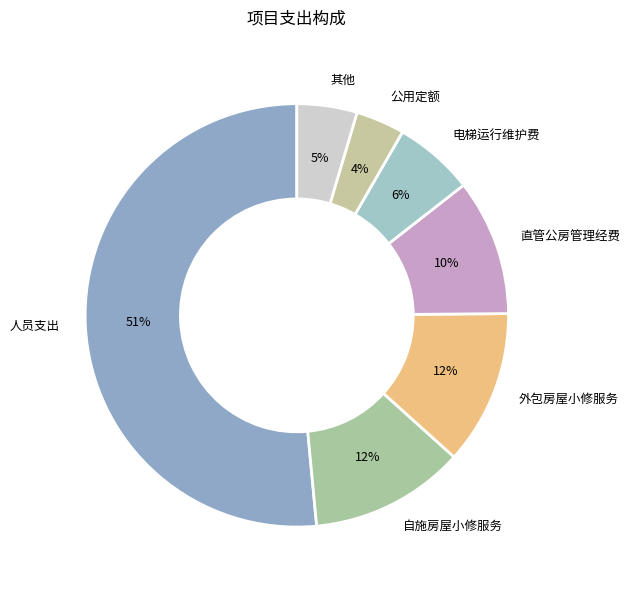

Combined, do 人员支出 and 自施房屋小修服务 account for over 50%?

Yes